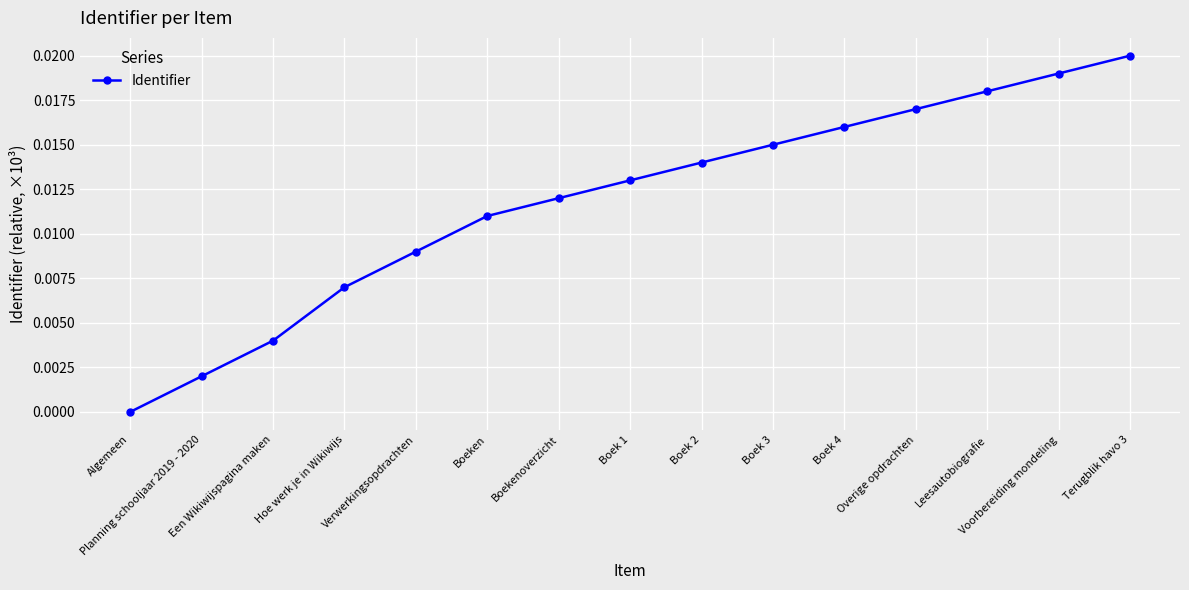

True or false: there are more than 2 points higher than both neighbors.

False